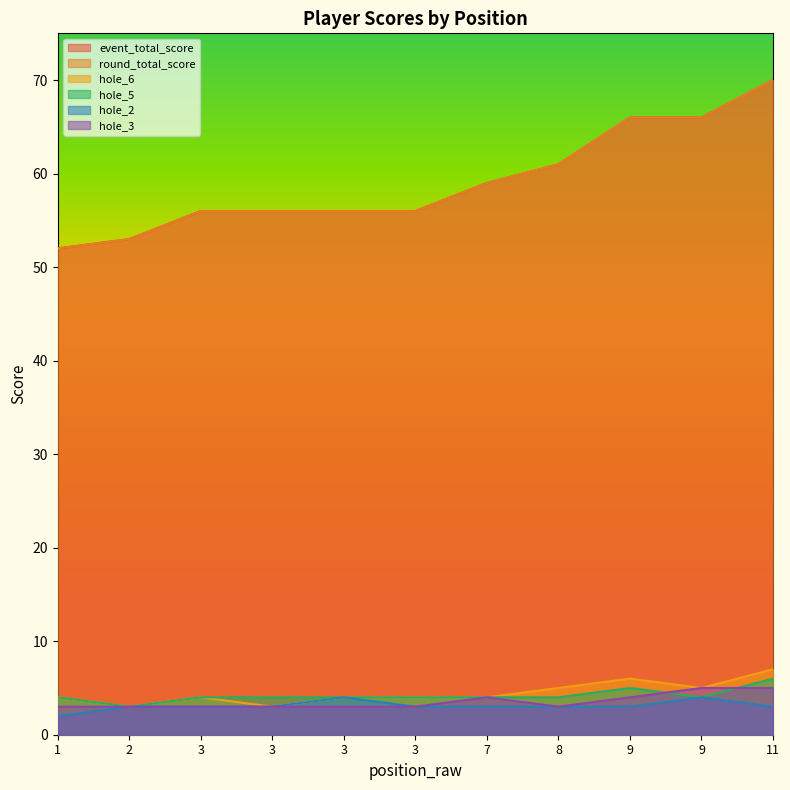

How many lines are shown in the chart?

6